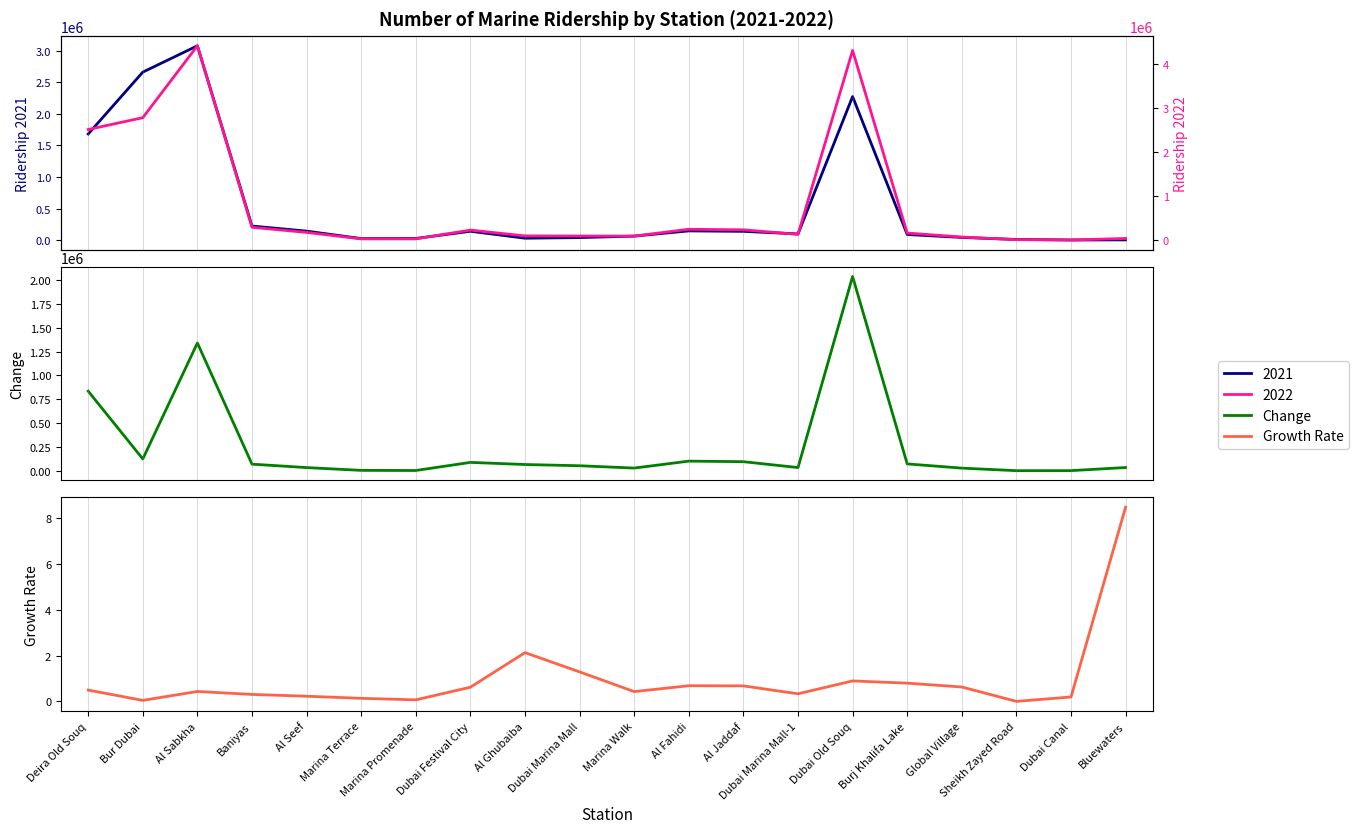

Does the chart display data point markers on the line(s)?

No